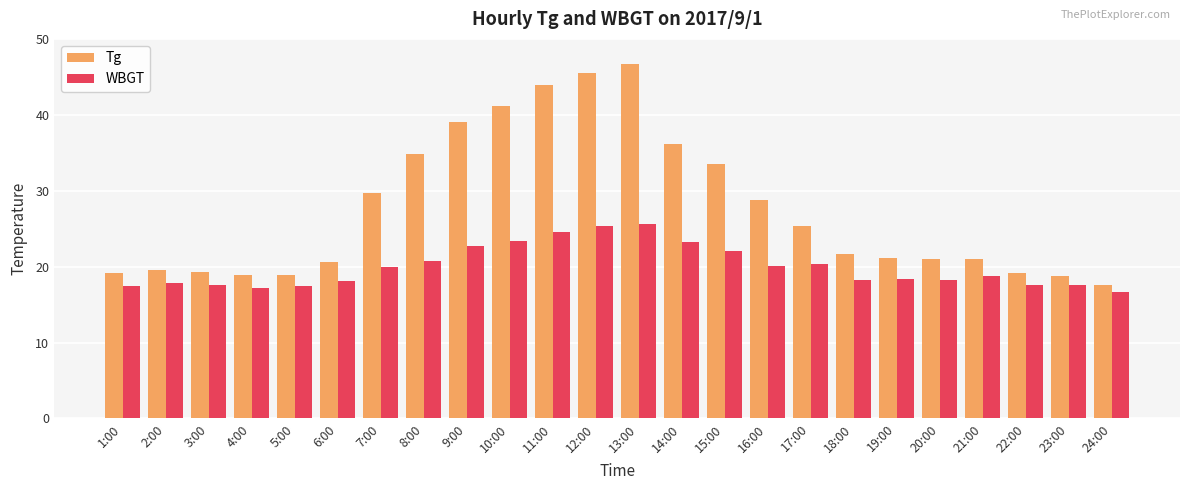

The Tg series shows 18.9 at 4:00. True or false?

True